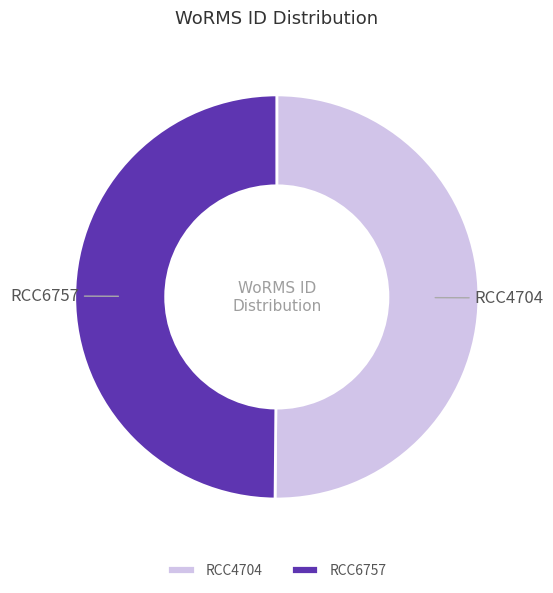

What is the ratio of the value at RCC4704 to the value at RCC6757?

1.0